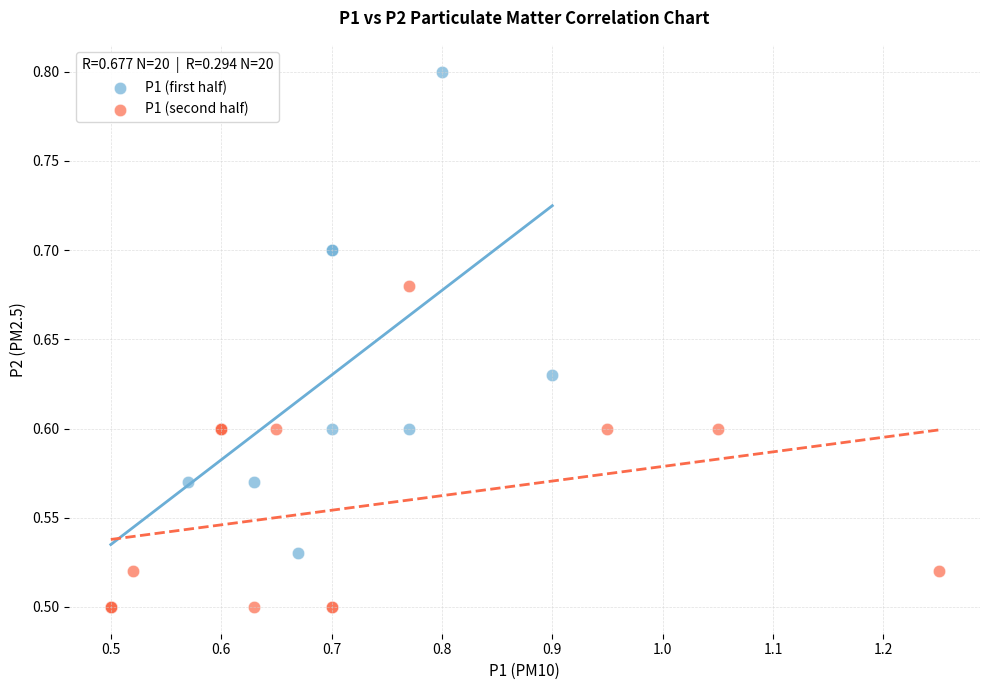

Which series has the largest Y range (max minus min)?

P1 (first half)